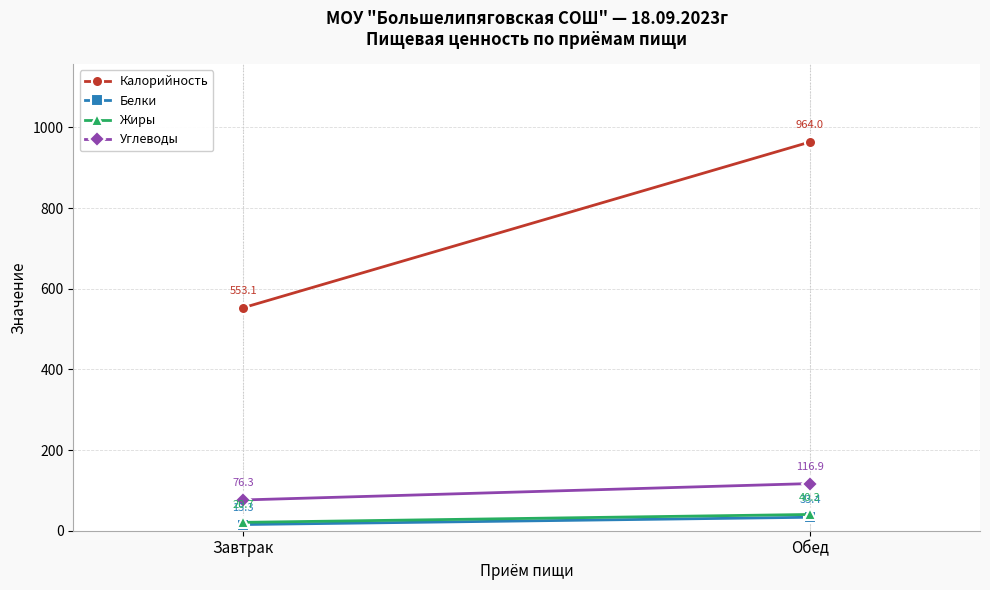

What value does the Жиры series have at Обед?

40.3